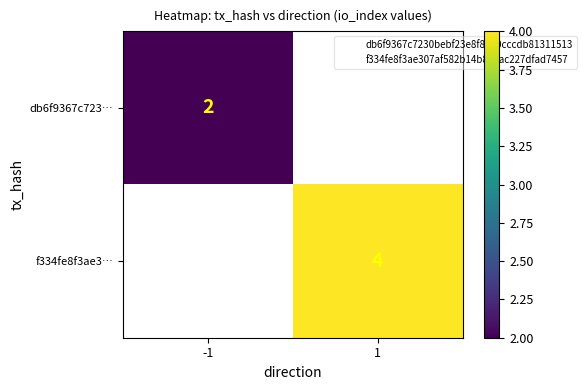

What is the highest value of the db6f9367c723… series?

2.0